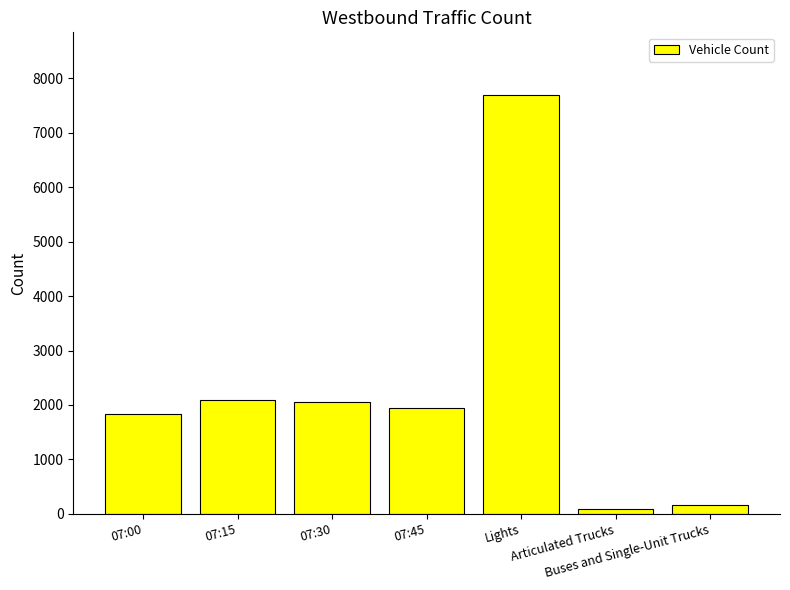

What is the label of the 2nd bar from the left?

07:15